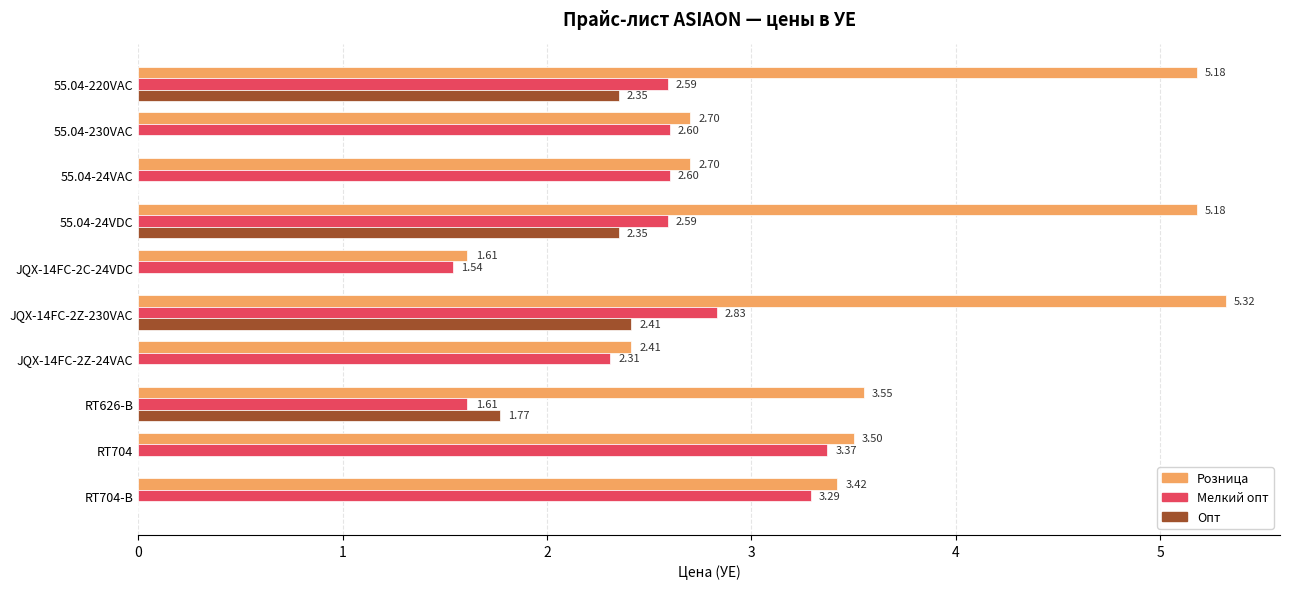

What is the total value across all series at RT626-B?

6.9